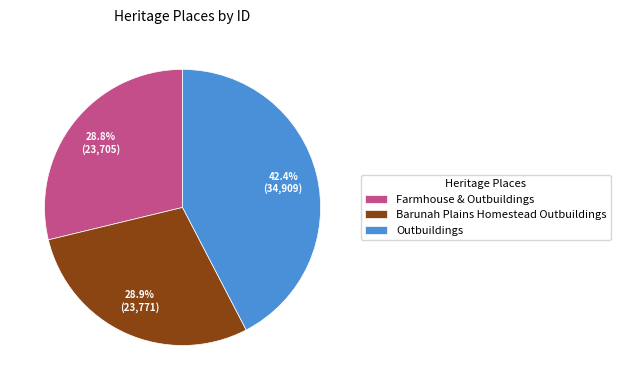

What is the ratio of the value at Farmhouse & Outbuildings to the value at Outbuildings?

0.7